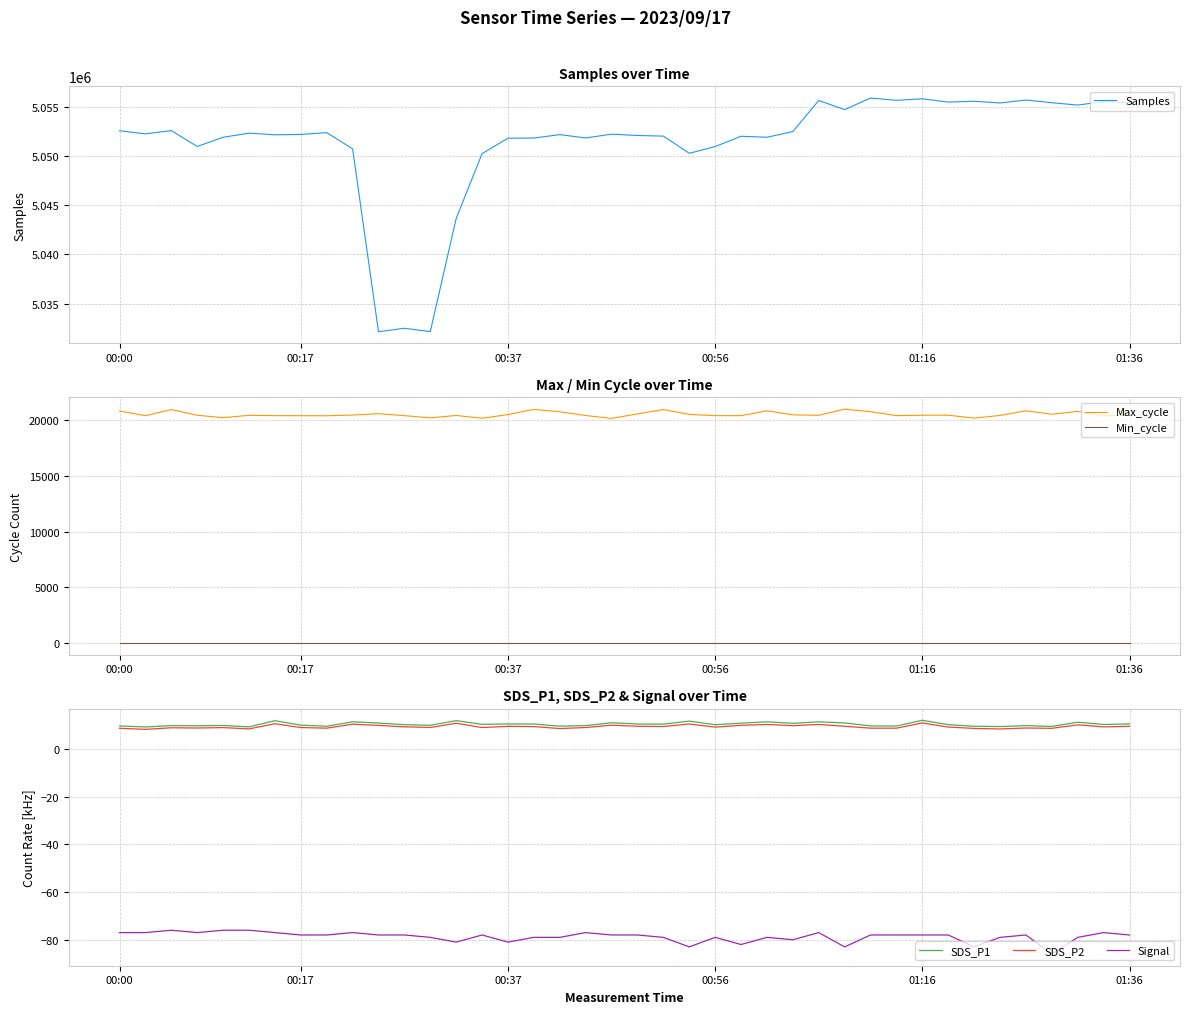

Is the value of Max_cycle at 28 greater than the value of SDS_P2 at 35?

Yes